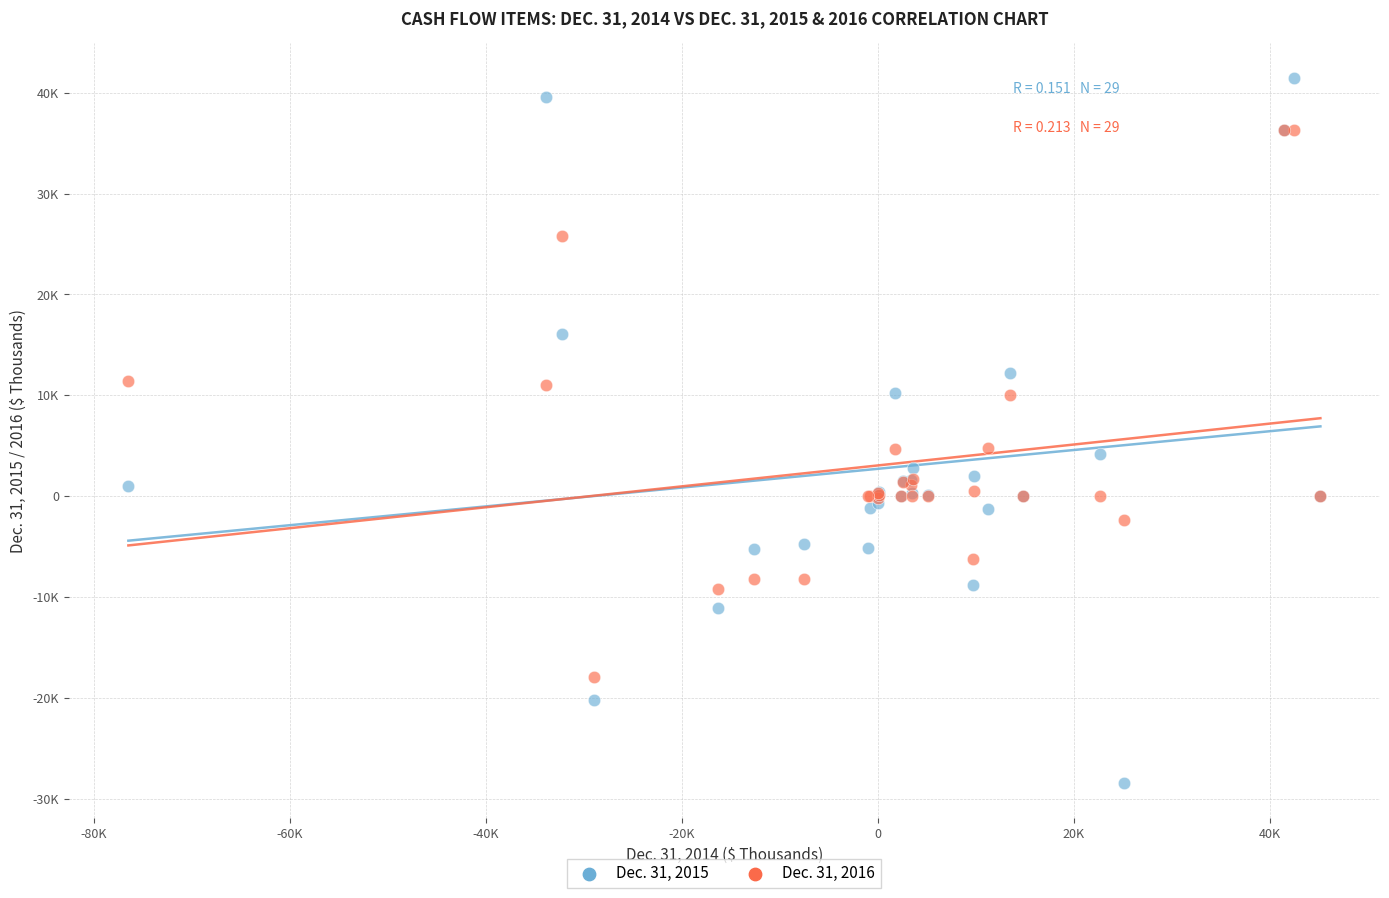

Which series reaches the minimum Y coordinate?

Dec. 31, 2015